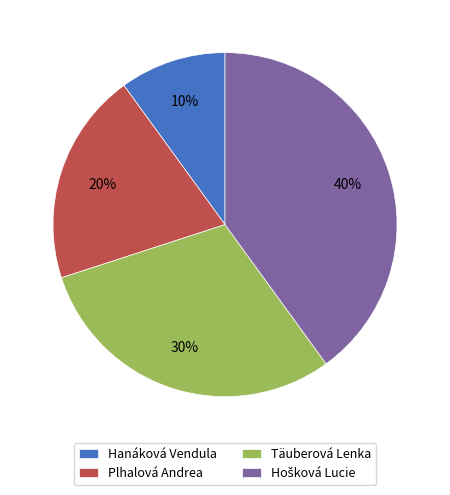

Does Plhalová Andrea account for over 50% of the chart?

No